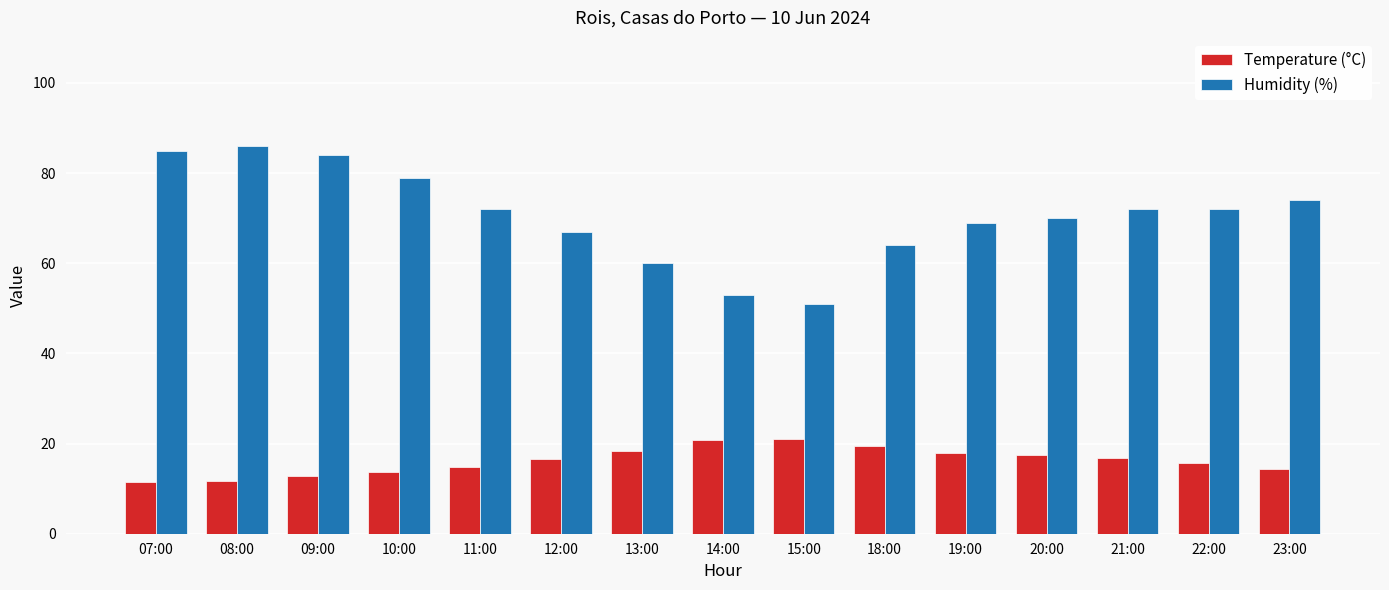

Read the Temperature (°C) value at 13:00.

18.3